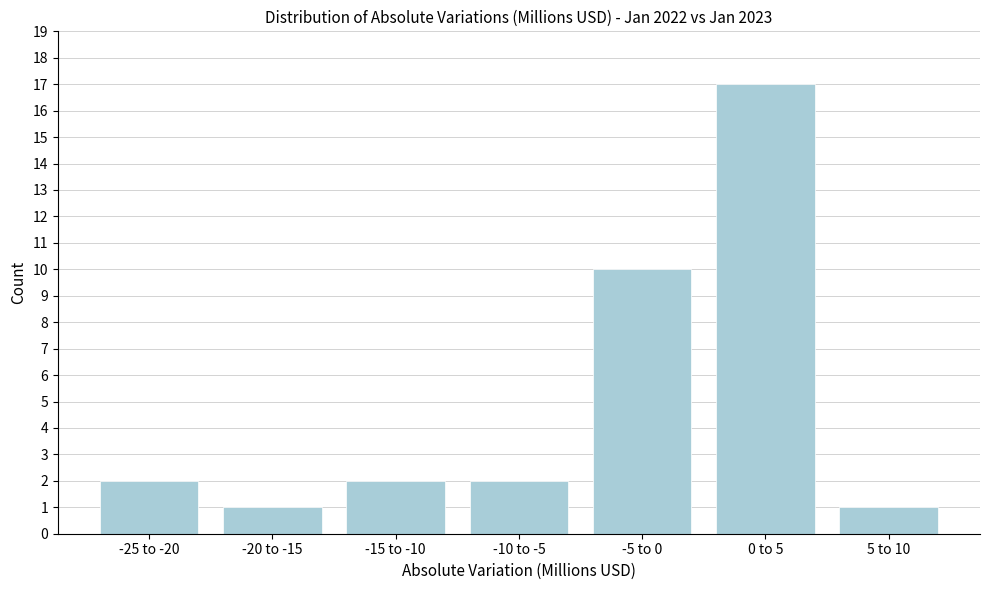

Reading left to right, extract all data points from this chart.

2	1	2	2	10	17	1